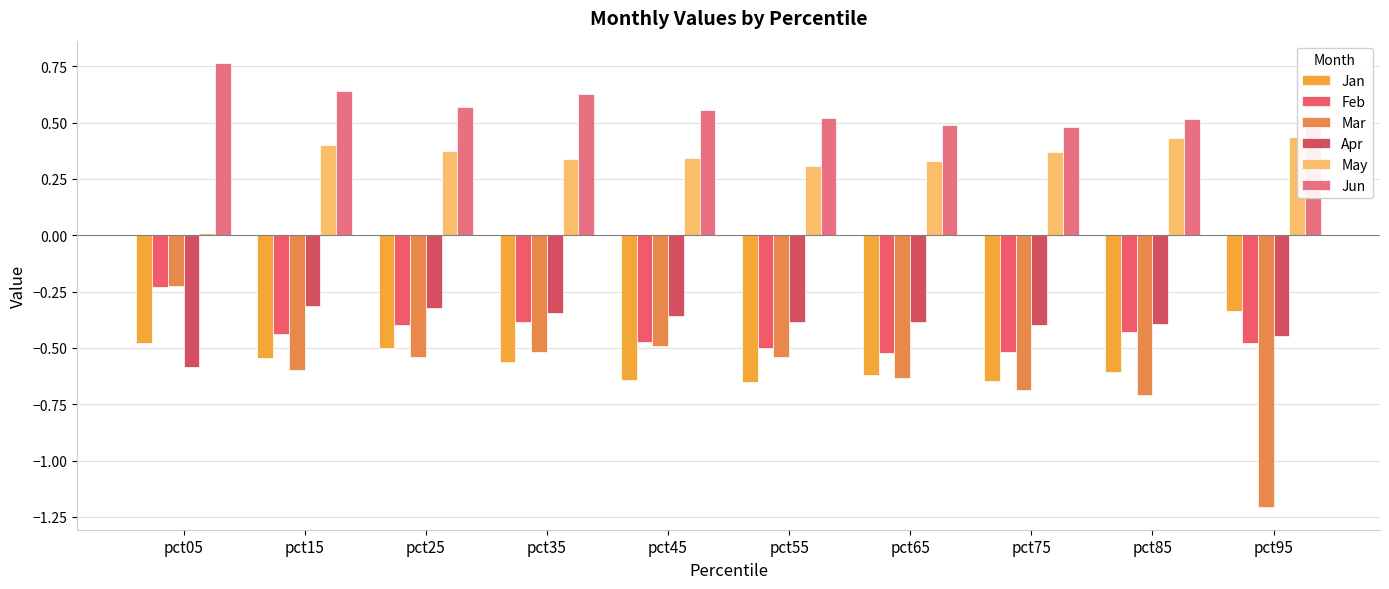

At how many categories does at least one series exceed 0?

10